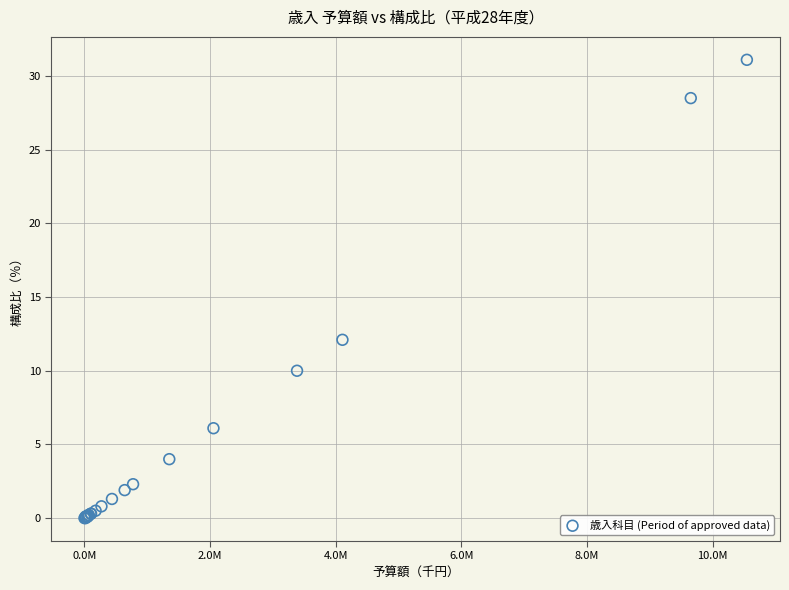

What Y value in the scatter plot is closest to 15?

12.1